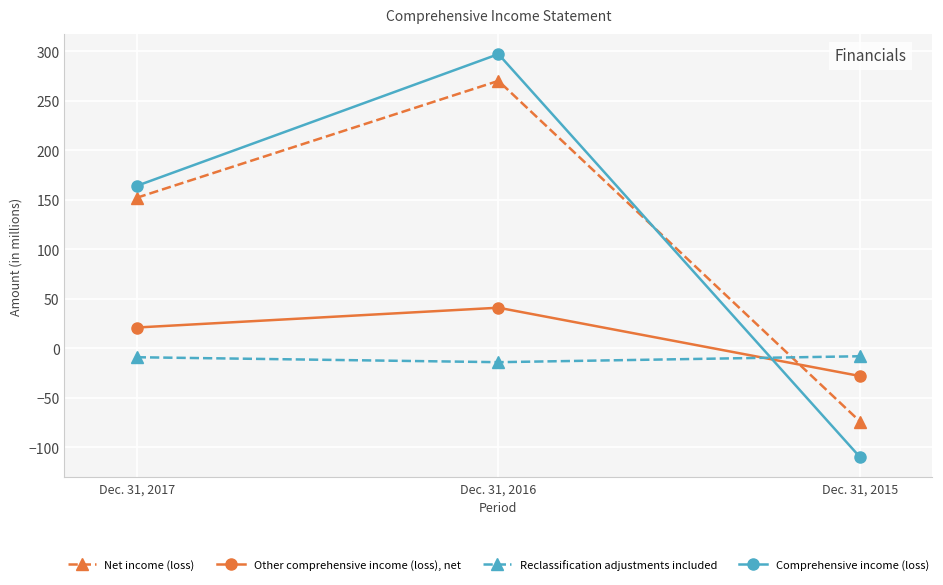

Rank the categories by Other comprehensive income (loss), net value from lowest to highest.

Dec. 31, 2015, Dec. 31, 2017, Dec. 31, 2016